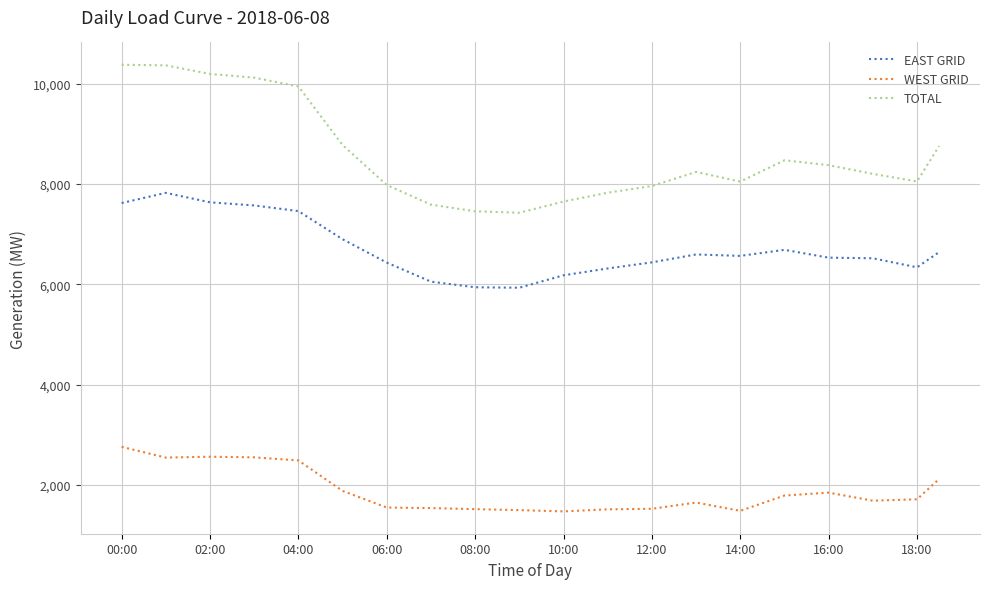

Which series has the largest range (max minus min)?

TOTAL